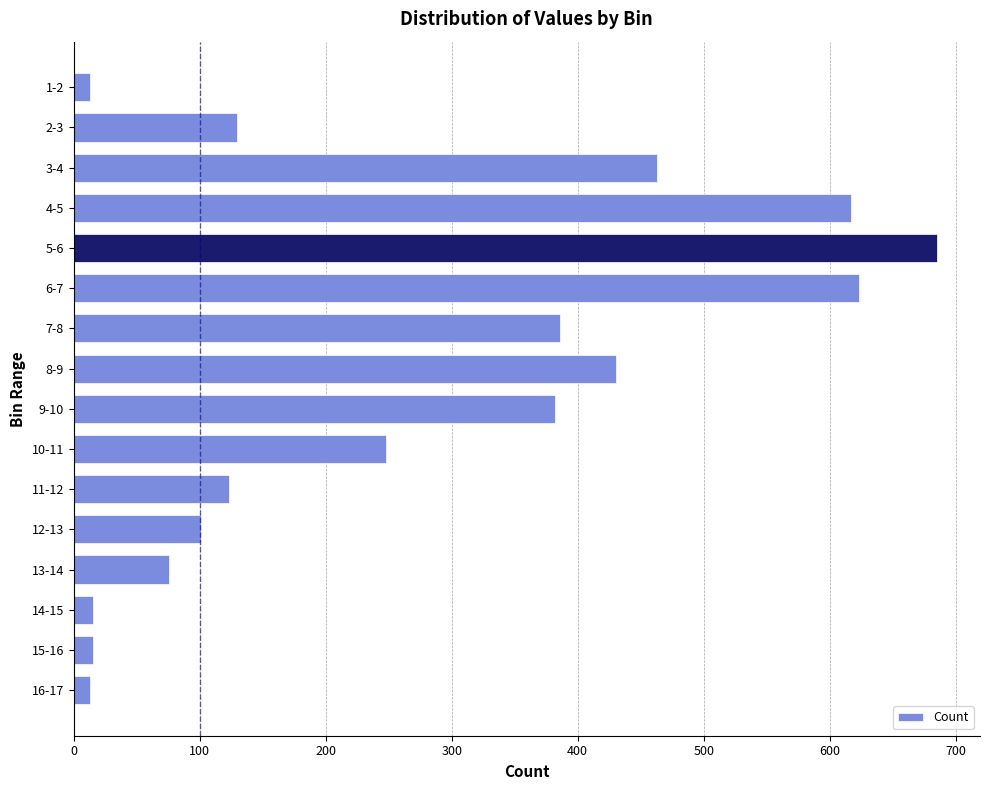

What is the label of the 16th bar from the top?

16-17